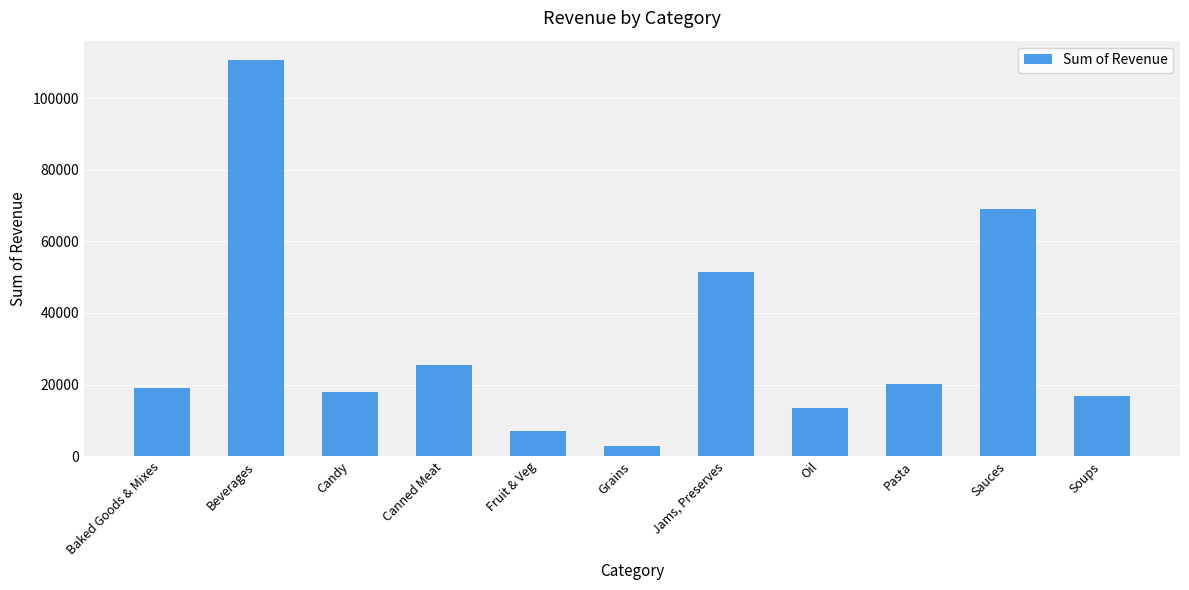

Are the bars grouped side by side (vs. stacked)?

No